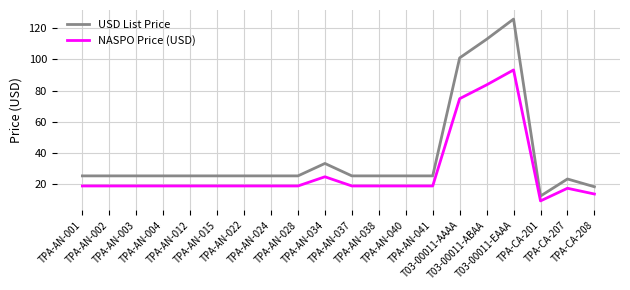

How many lines are shown in the chart?

2